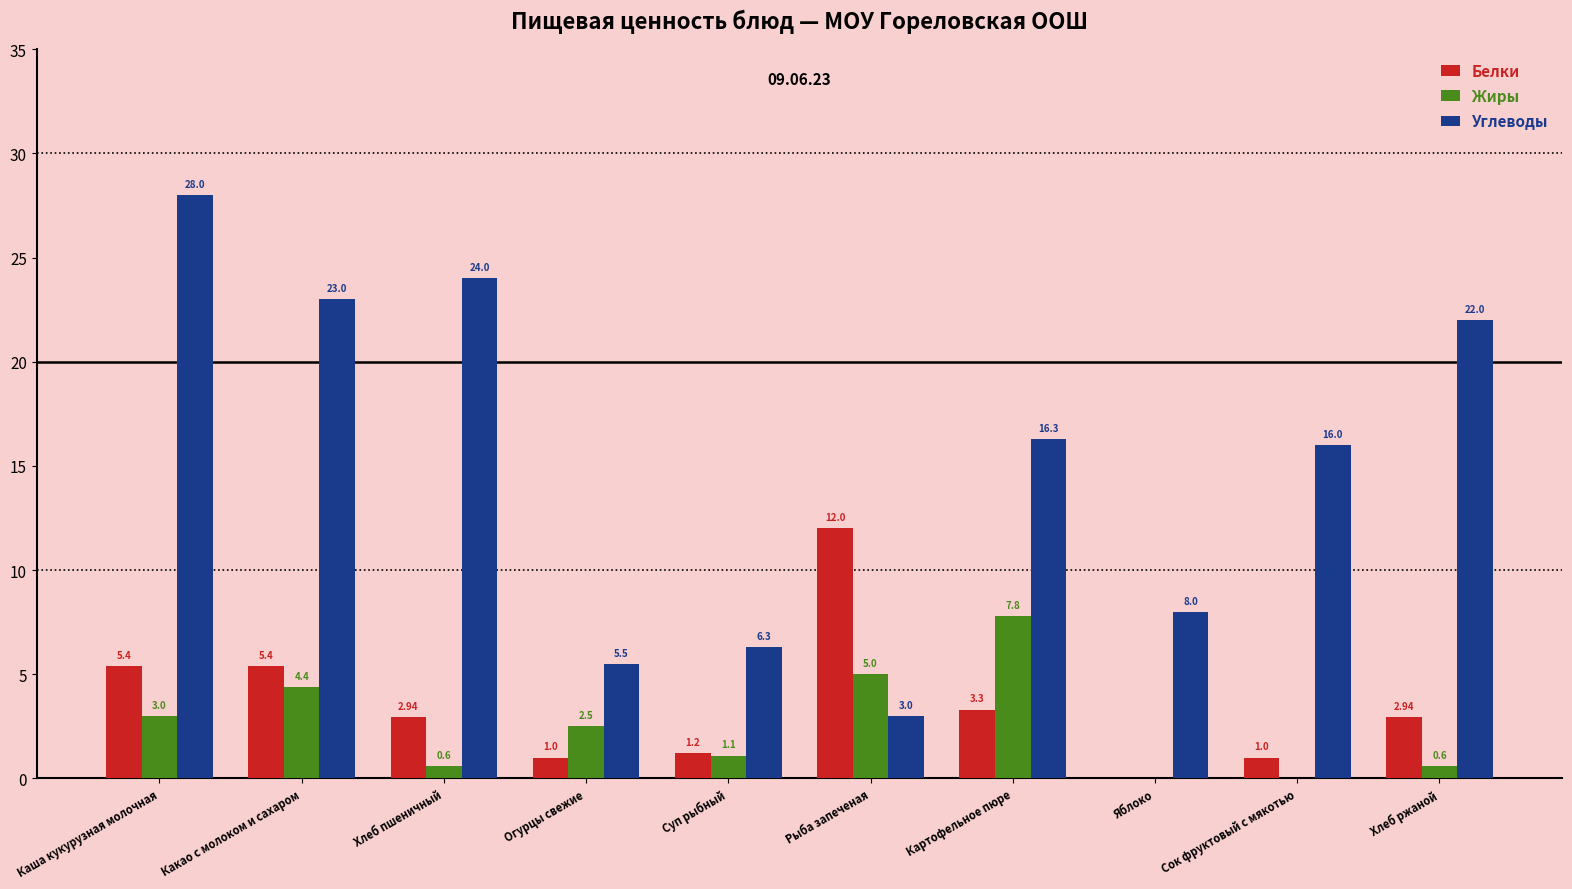

How many positive values does the Жиры series have?

8